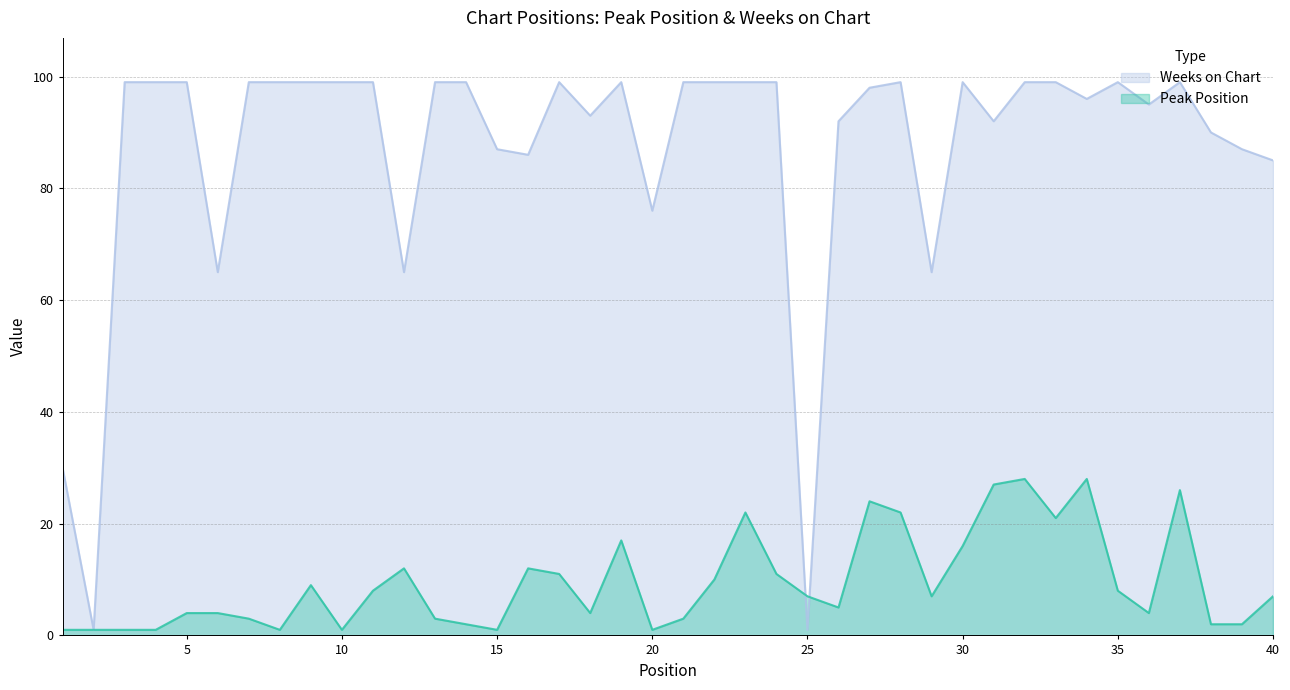

At which category does the chart reach its minimum across all series?

1